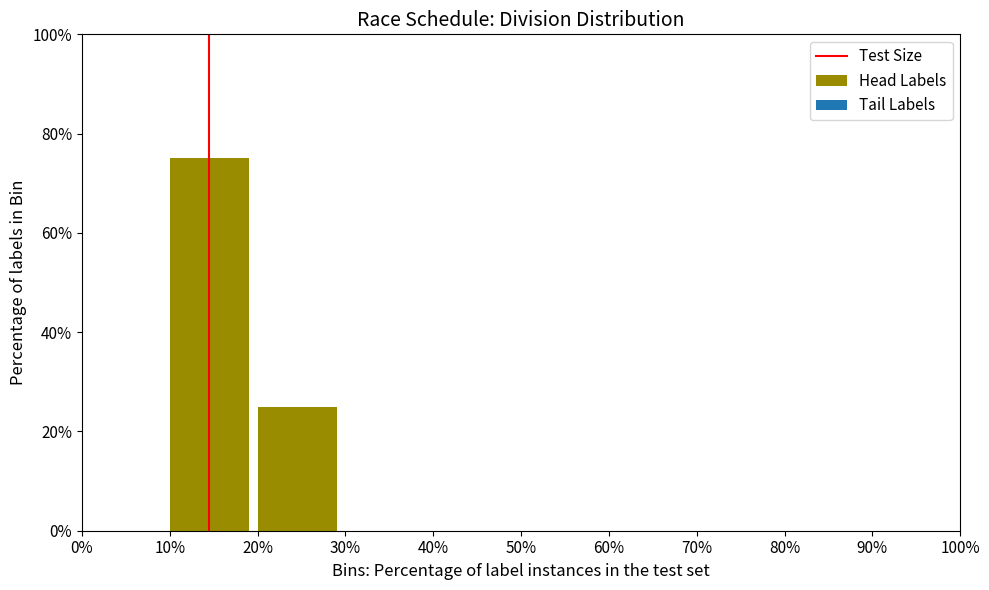

Reading right to left, what are all the values shown in this chart?

25	75